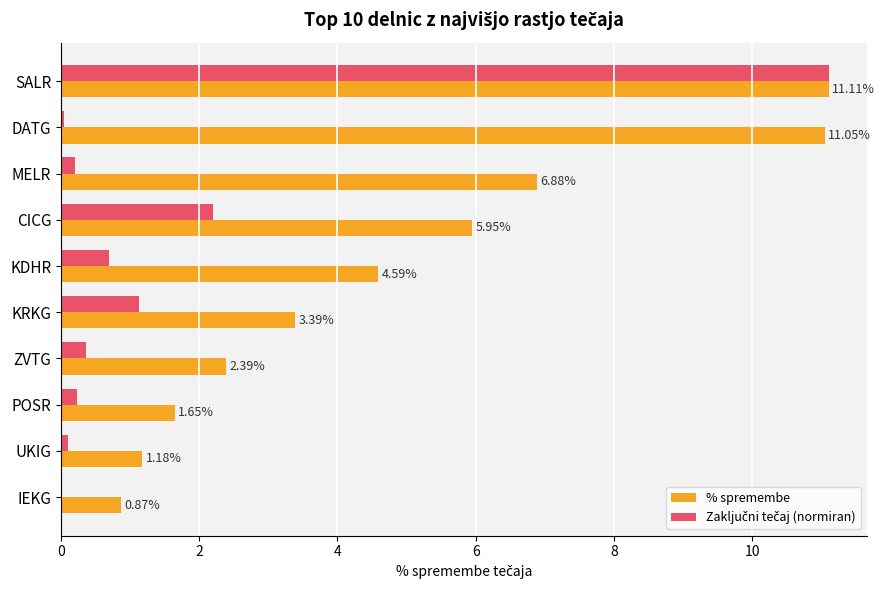

What is the total value across all series at DATG?

11.1